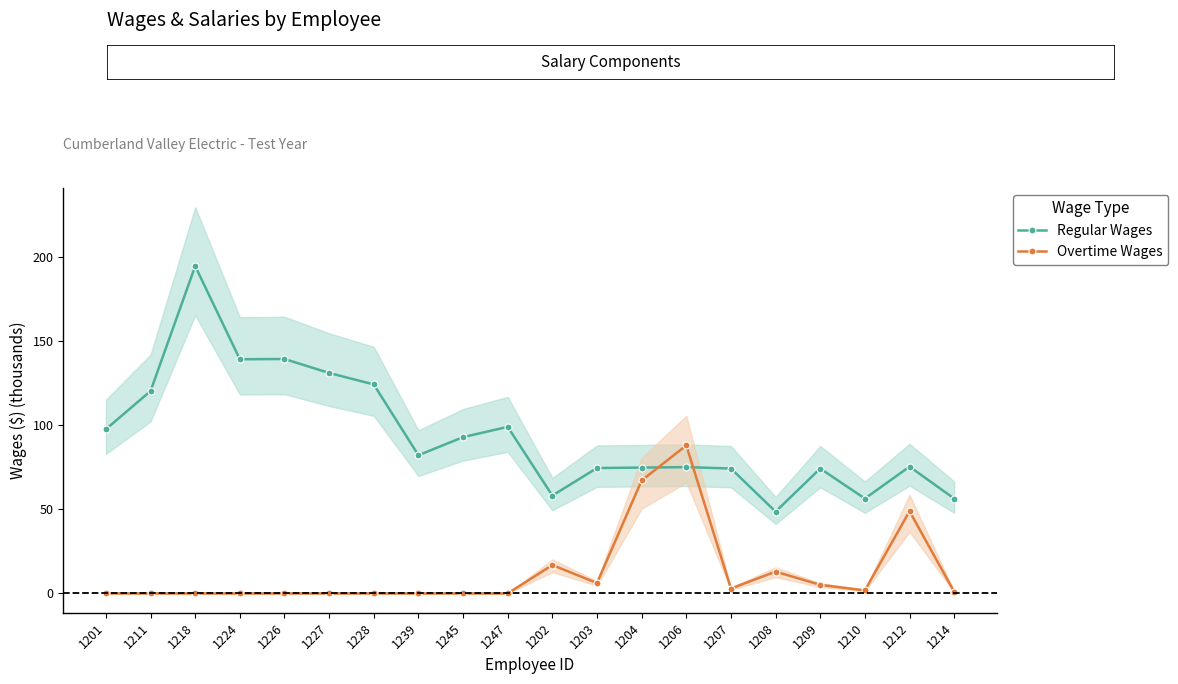

What is the label of the 17th point from the left?

1209